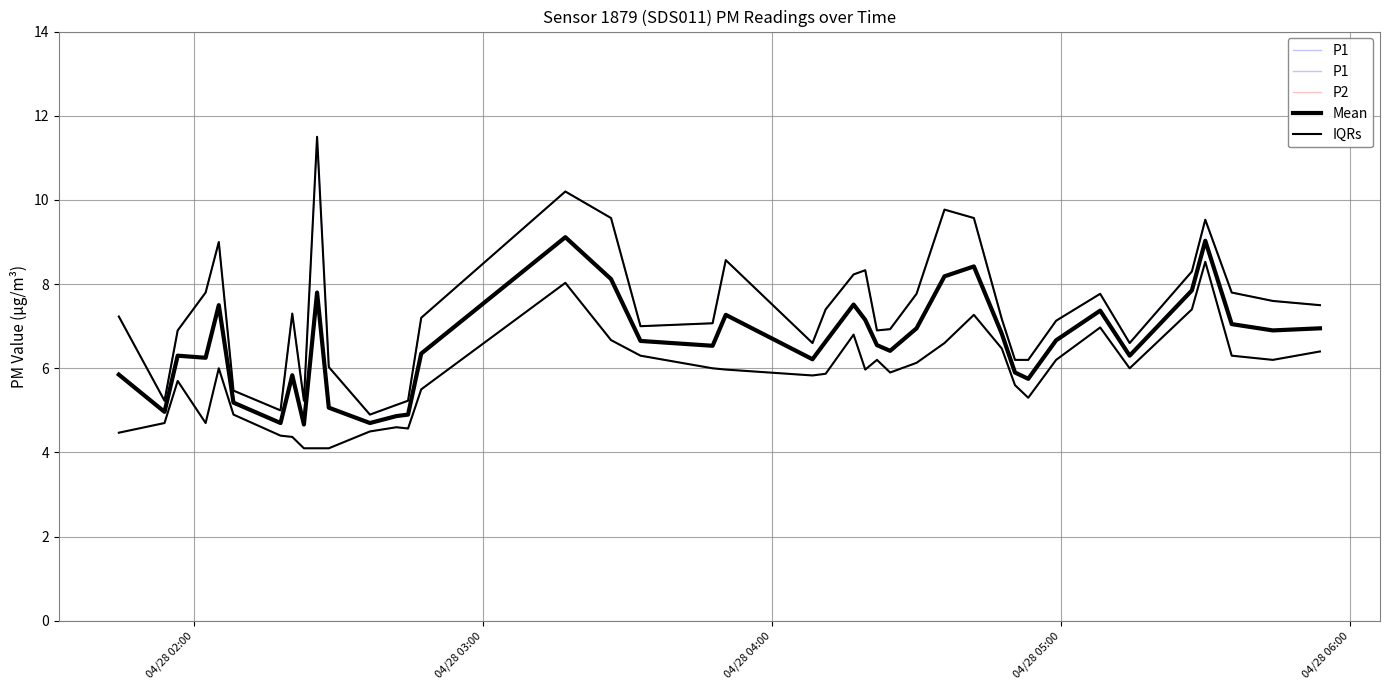

True or false: P1 and IQRs intersect in this chart.

False